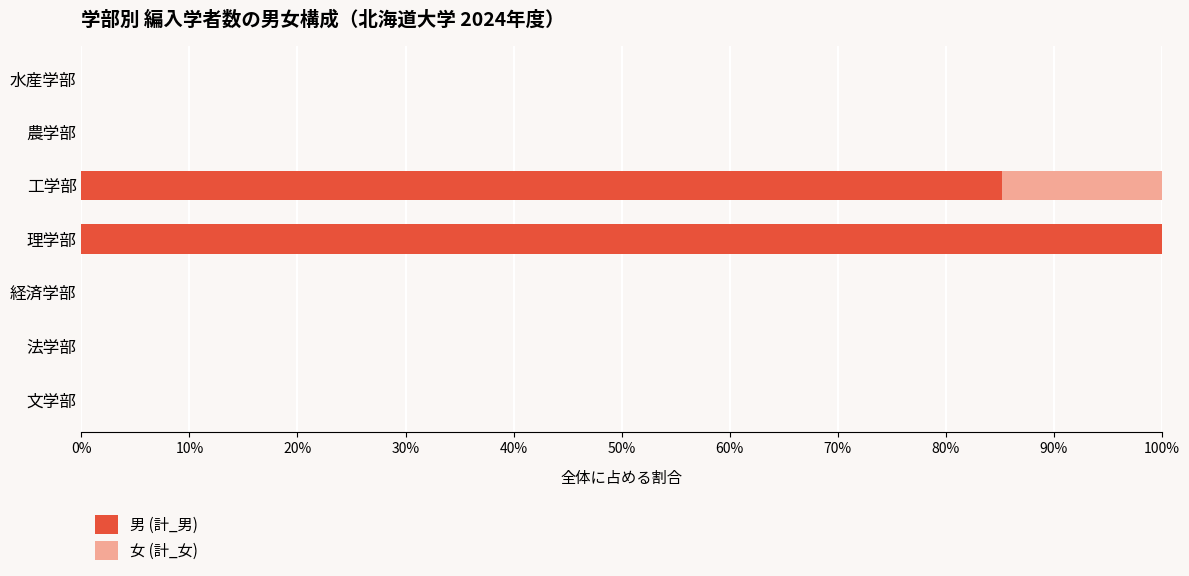

Which category has the highest value in the 男 (計_男) series?

理学部